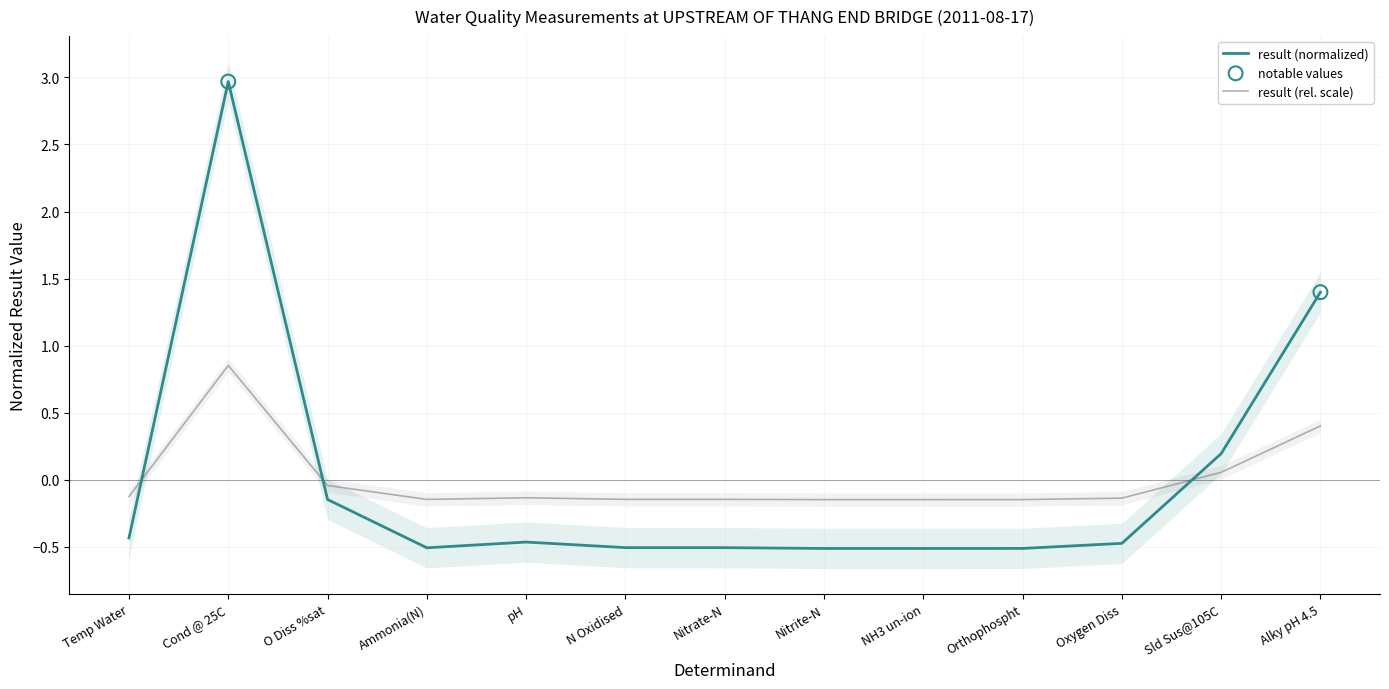

What is the change in value from O Diss %sat to Oxygen Diss?

-0.1